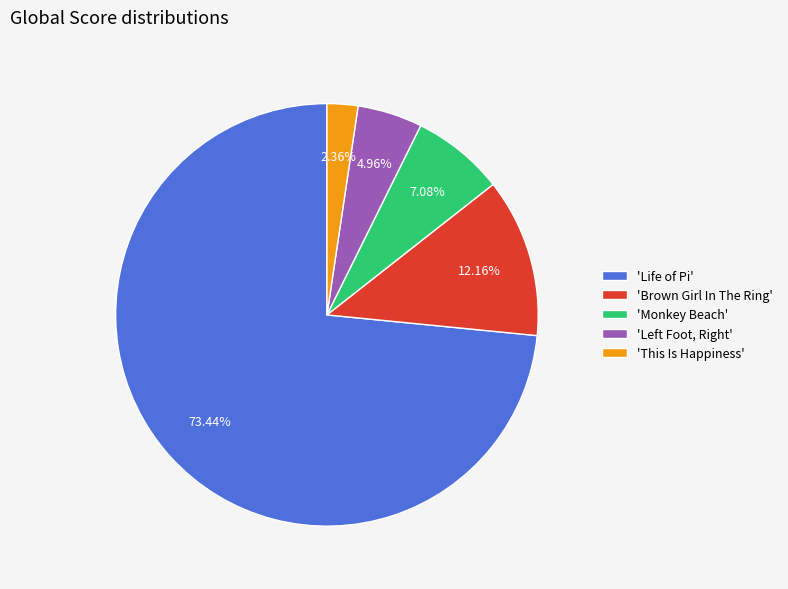

Is the sum of 'This Is Happiness' and 'Monkey Beach' greater than half?

No